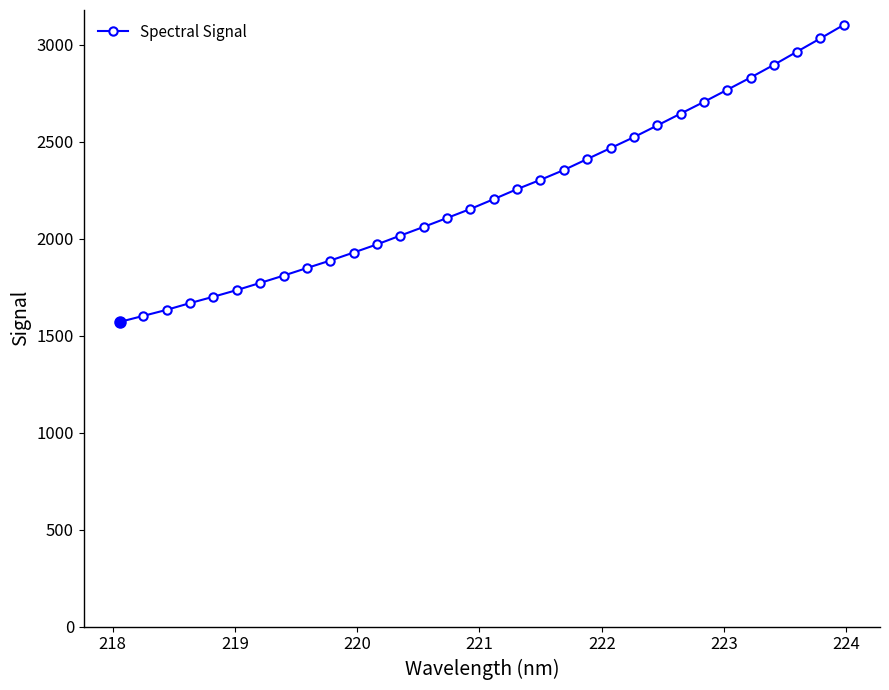

Reading left to right, extract all data points from this chart.

1570.9	1601.8	1633.0	1667.7	1700.5	1734.8	1771.7	1809.3	1848.5	1887.1	1928.4	1970.4	2015.7	2060.7	2106.5	2153.1	2203.6	2255.3	2303.3	2353.7	2410.2	2466.6	2523.1	2583.3	2644.2	2704.8	2767.4	2830.3	2896.0	2964.3	3032.6	3102.2